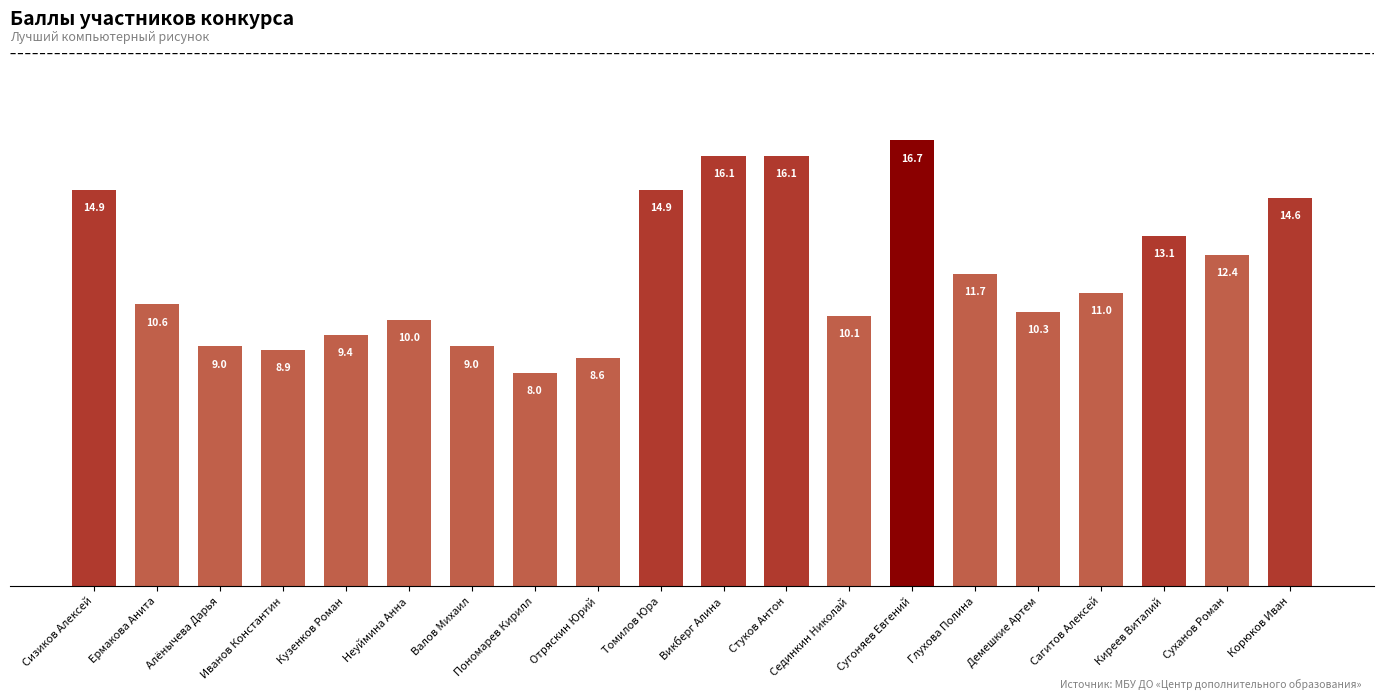

Where is the data nearest to the value 12?

Глухова Полина